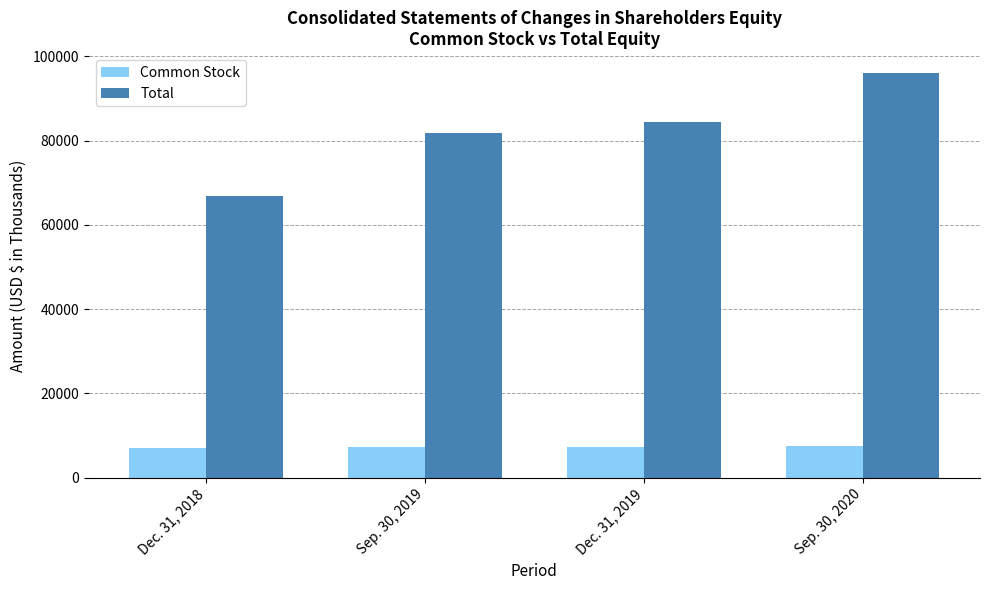

What is the label of the 2nd bar from the left?

Sep. 30, 2019